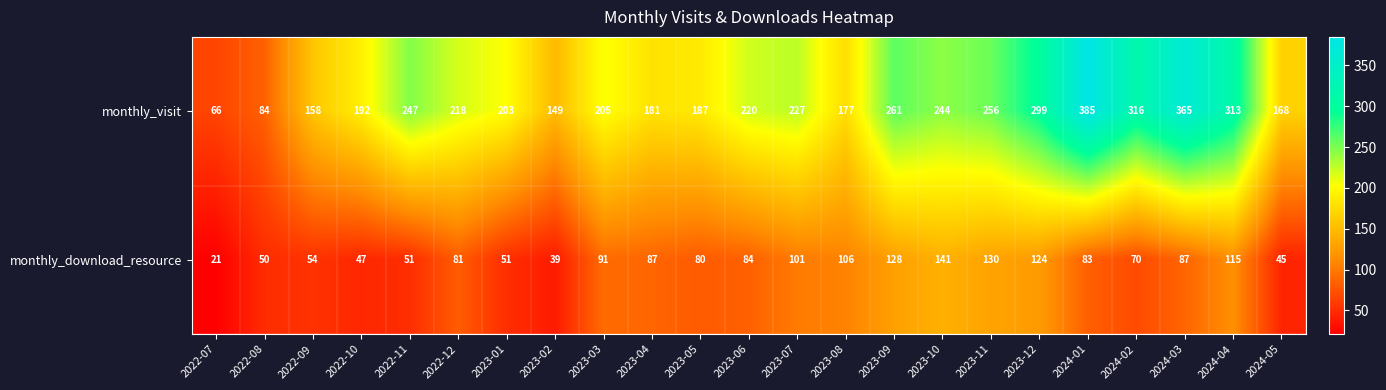

Rank the series by their maximum value, from highest to lowest.

monthly_visit, monthly_download_resource